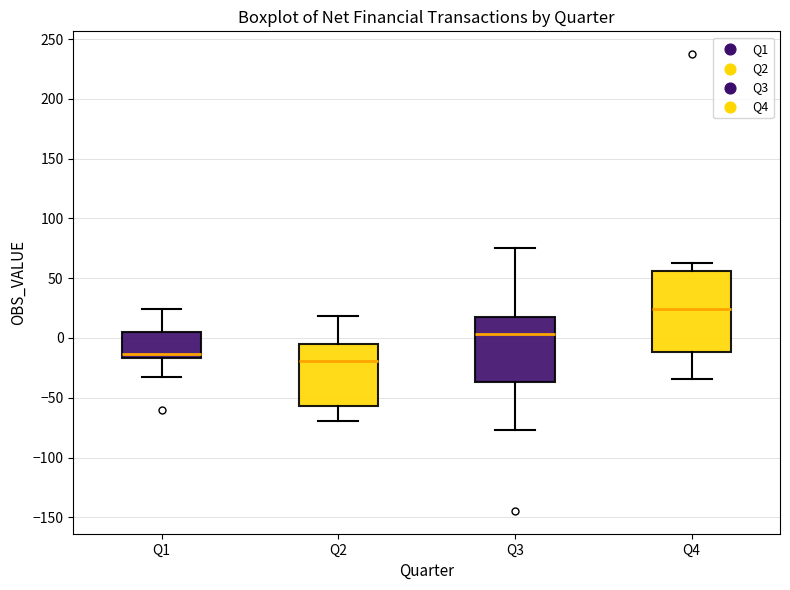

Which box has the highest median line?

Q4